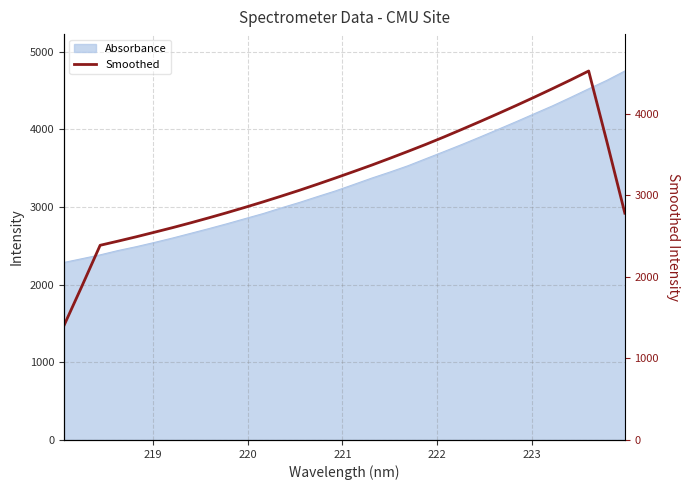

What is the smallest value displayed?

1401.4